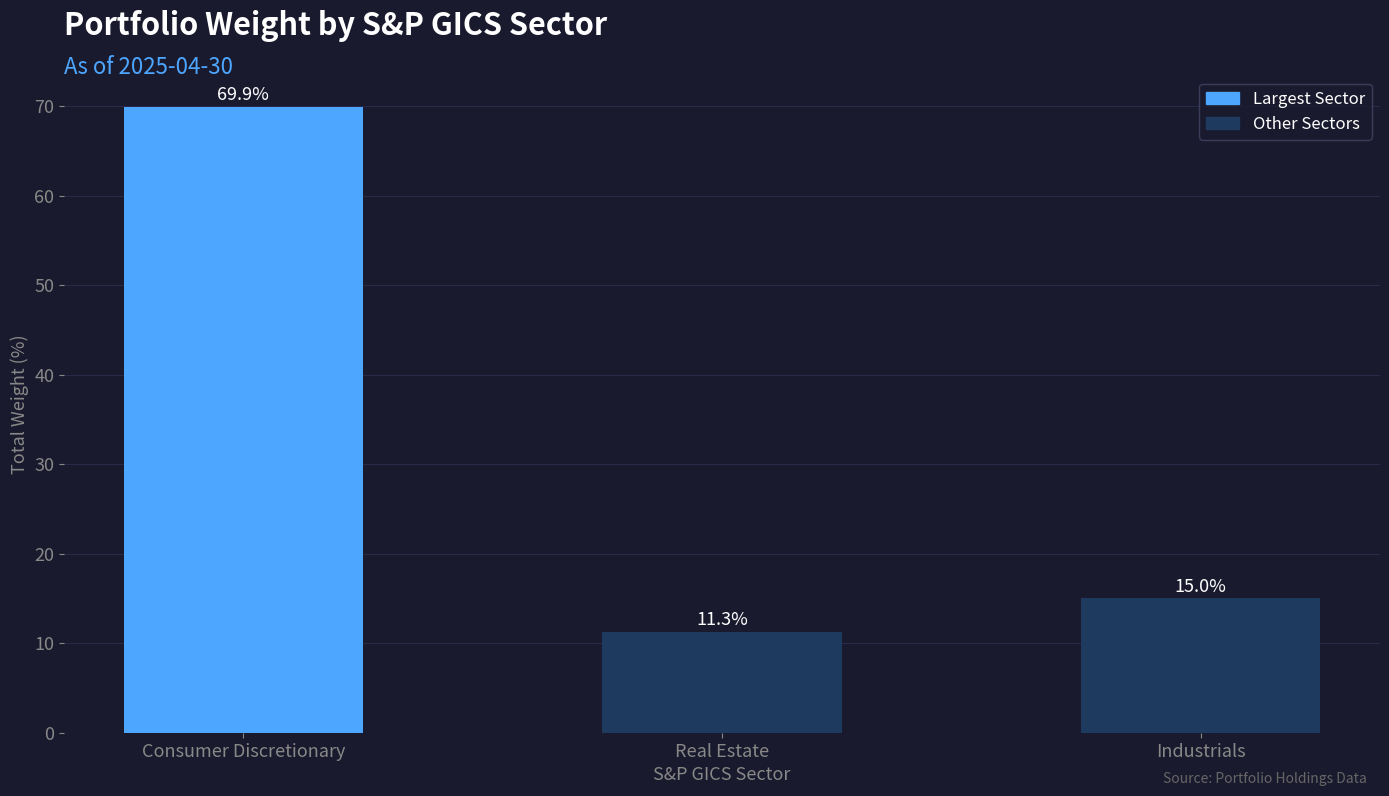

What is the difference between the maximum and minimum values?

58.6